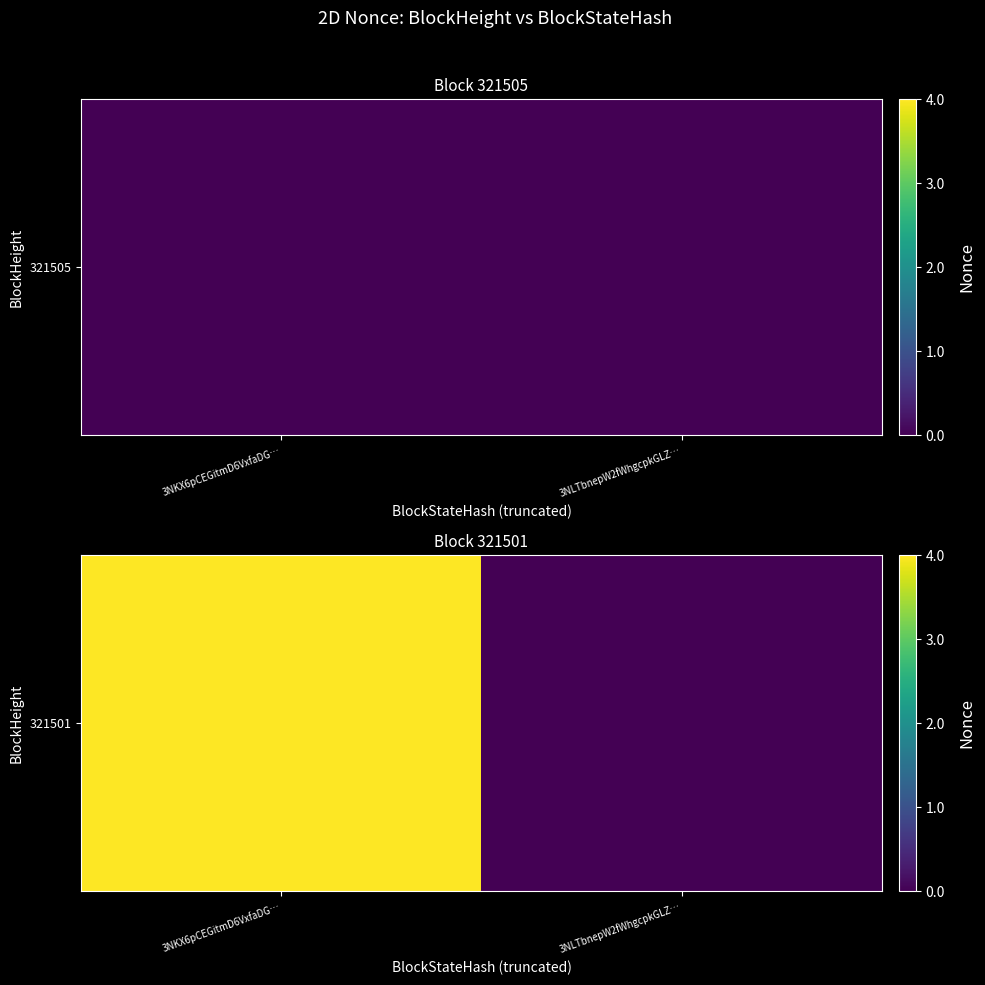

True or false: the data shows 0 at 3NLTbnepW2fWhgcpkGLZ….

True